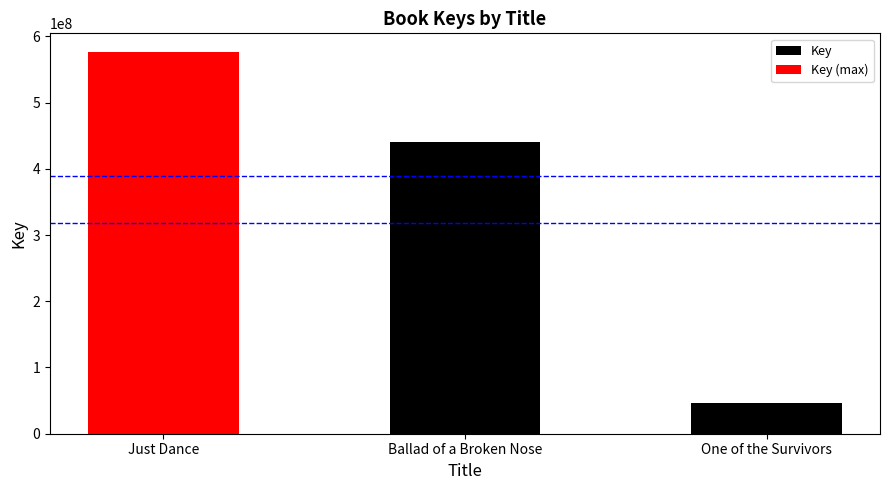

Count the number of data series in this chart.

1